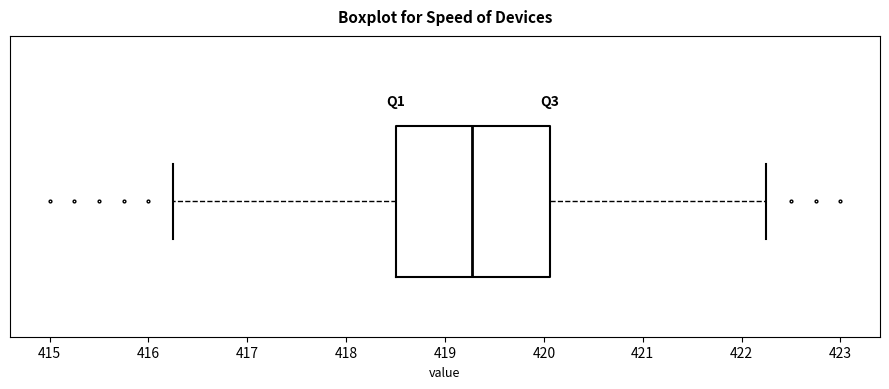

Where does the right whisker of the box end on the x-axis? The values are not printed on the chart, so give them approximately, as read against the axis.

422.3